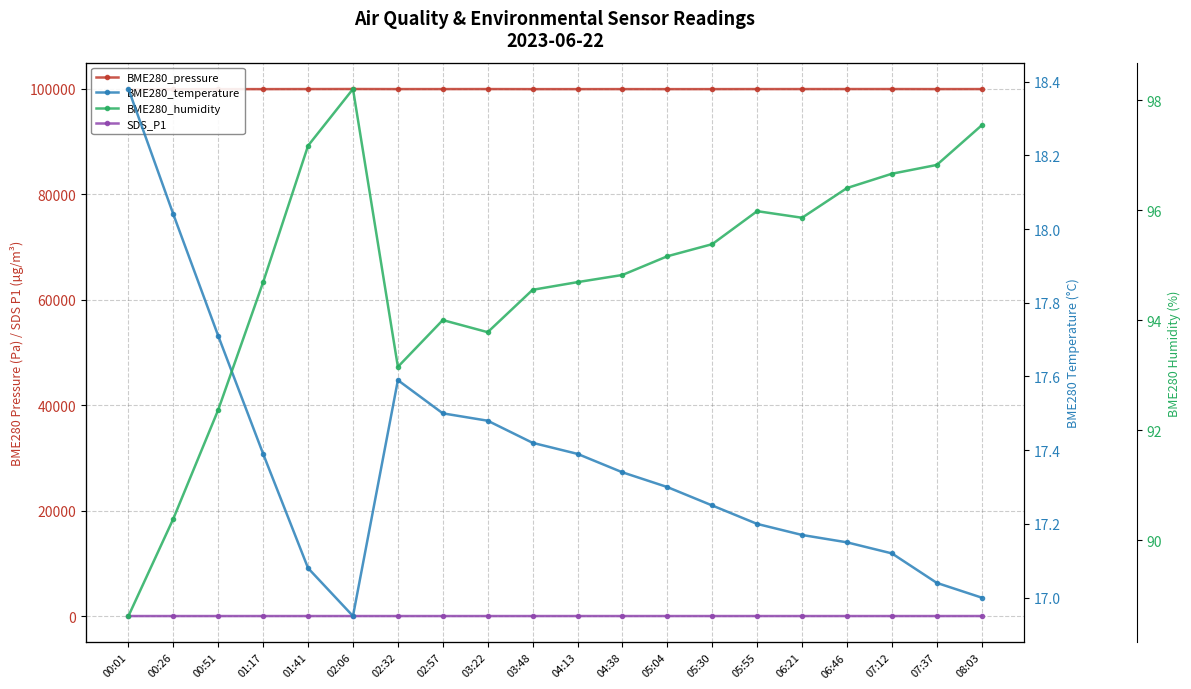

What is the label of the 3rd point from the left?

00:51